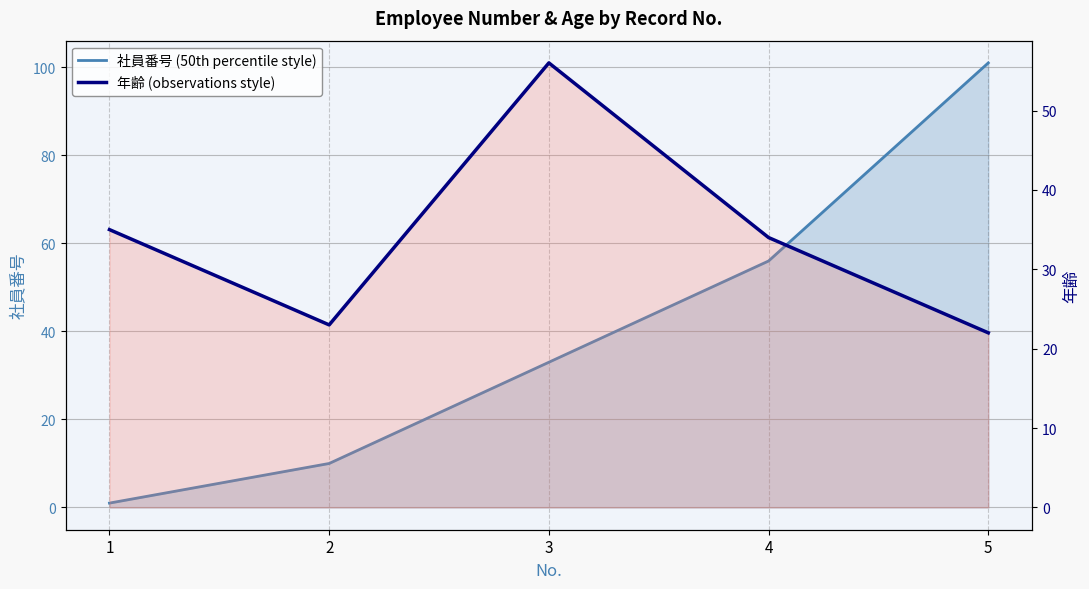

The value of 社員番号 (50th percentile style) at 3 is 21. True or false?

False